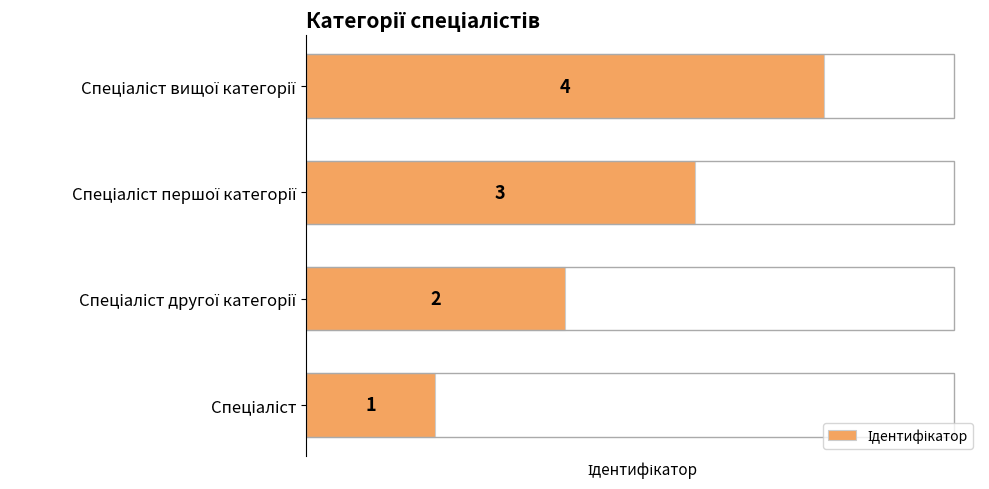

What is the sum of all values?

10